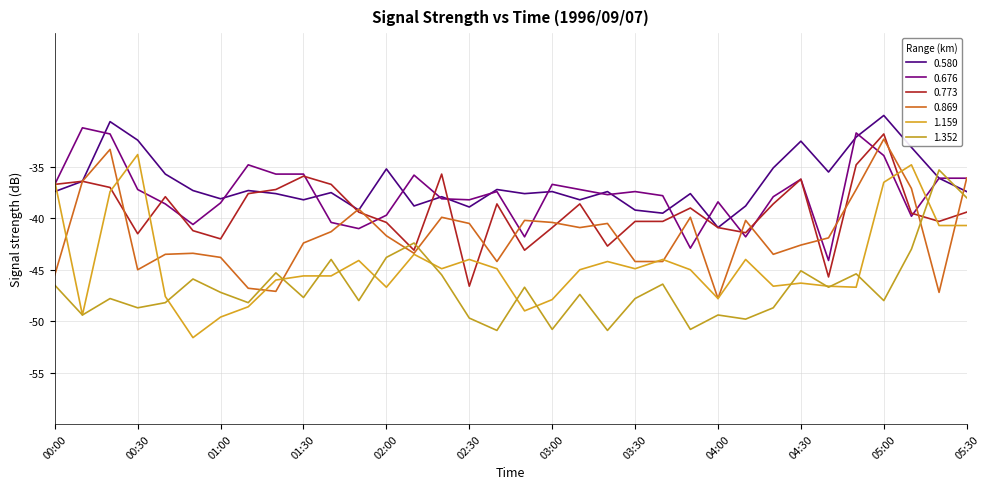

True or false: 0.580 and 0.773 cross at least once.

True